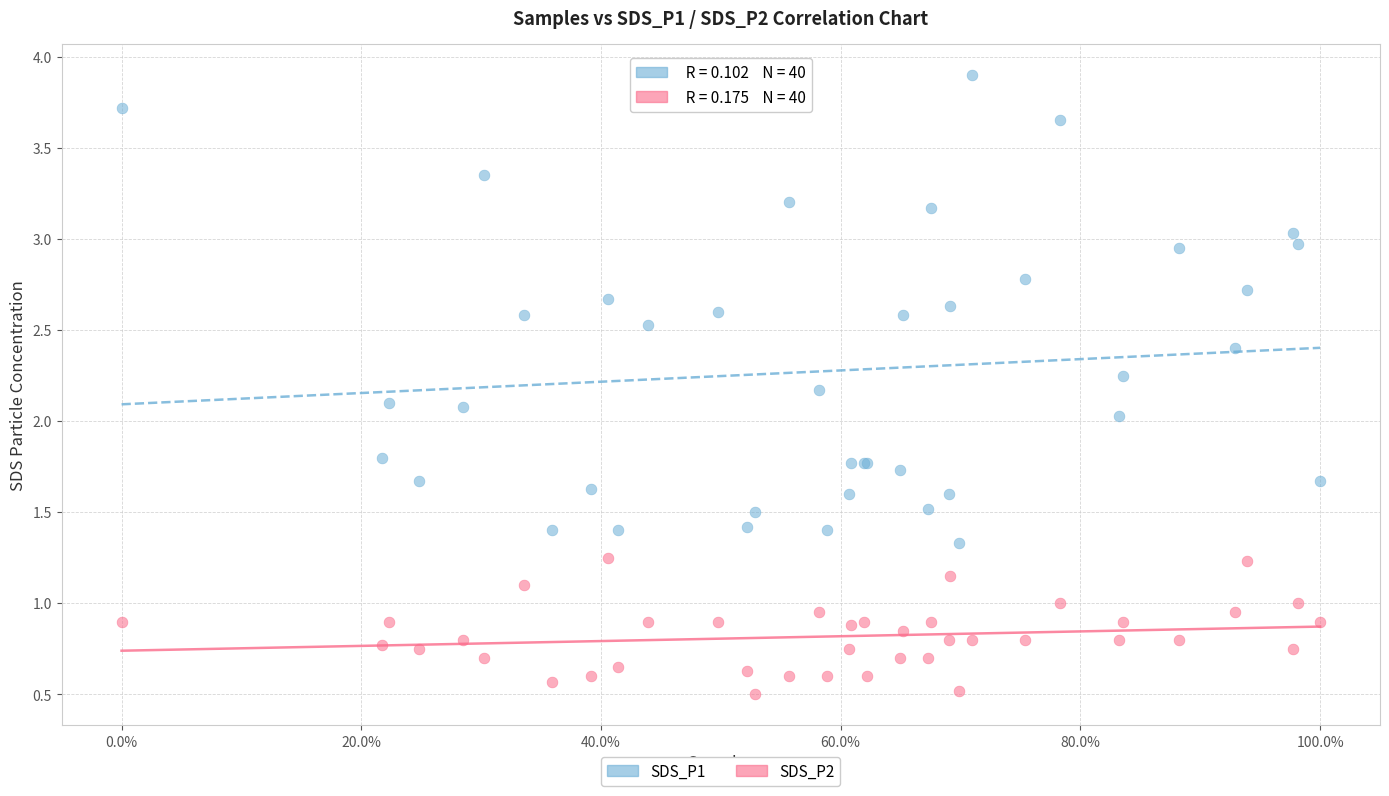

Which series has the widest spread of Y values?

SDS_P1